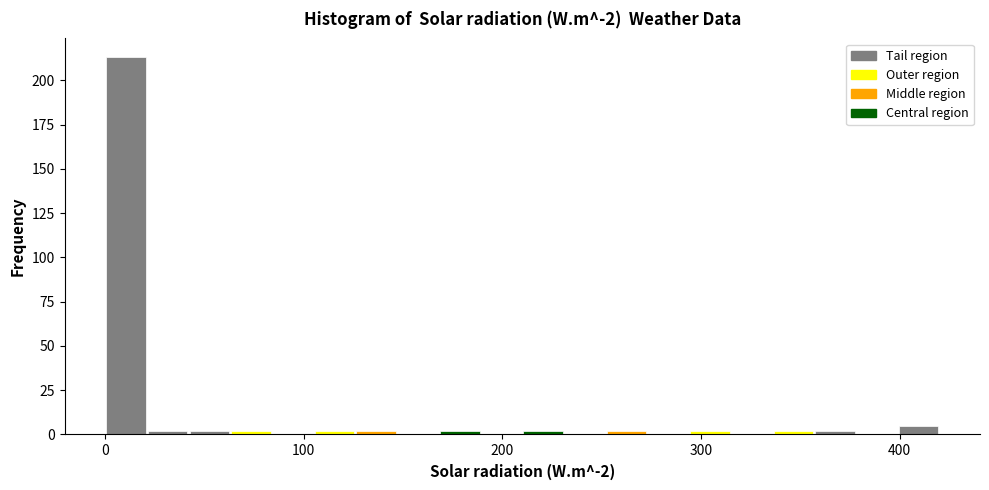

Read against the x-axis, roughly where is the centre of the tallest bar?

10